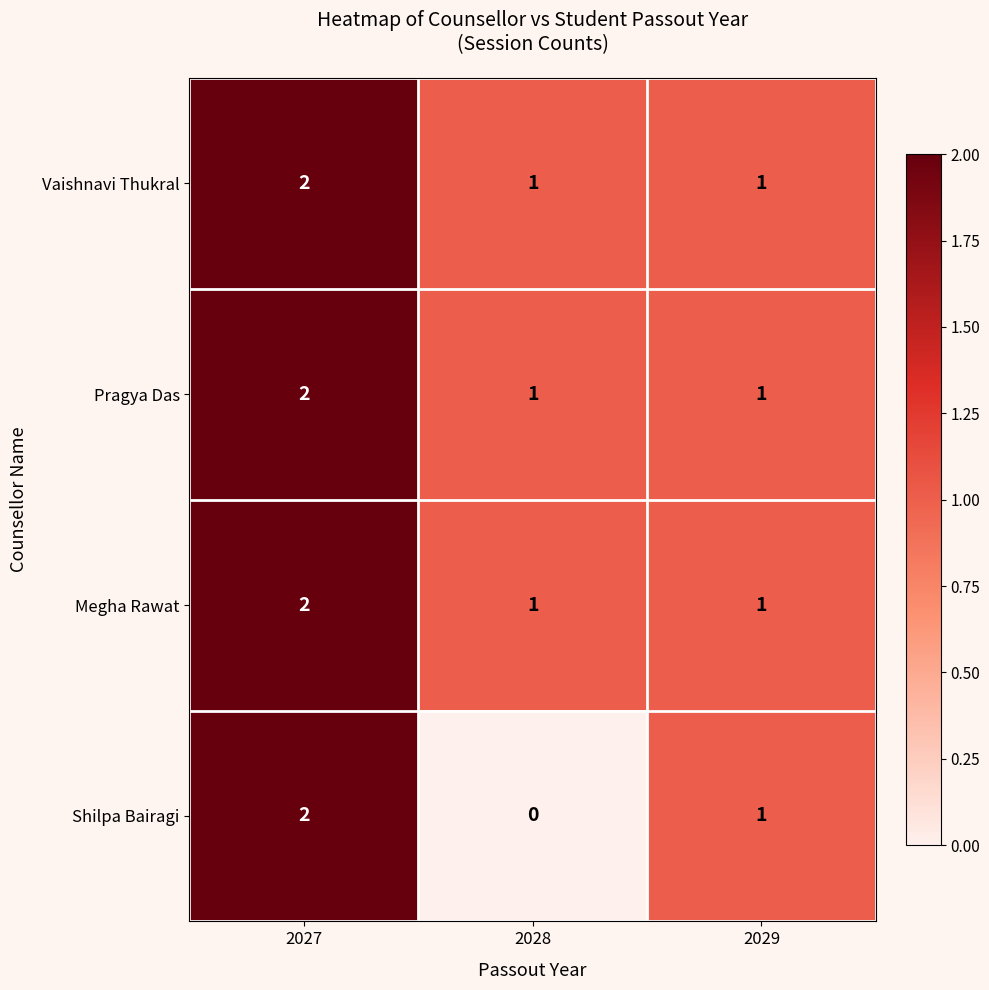

What is the sum of all Pragya Das values?

4